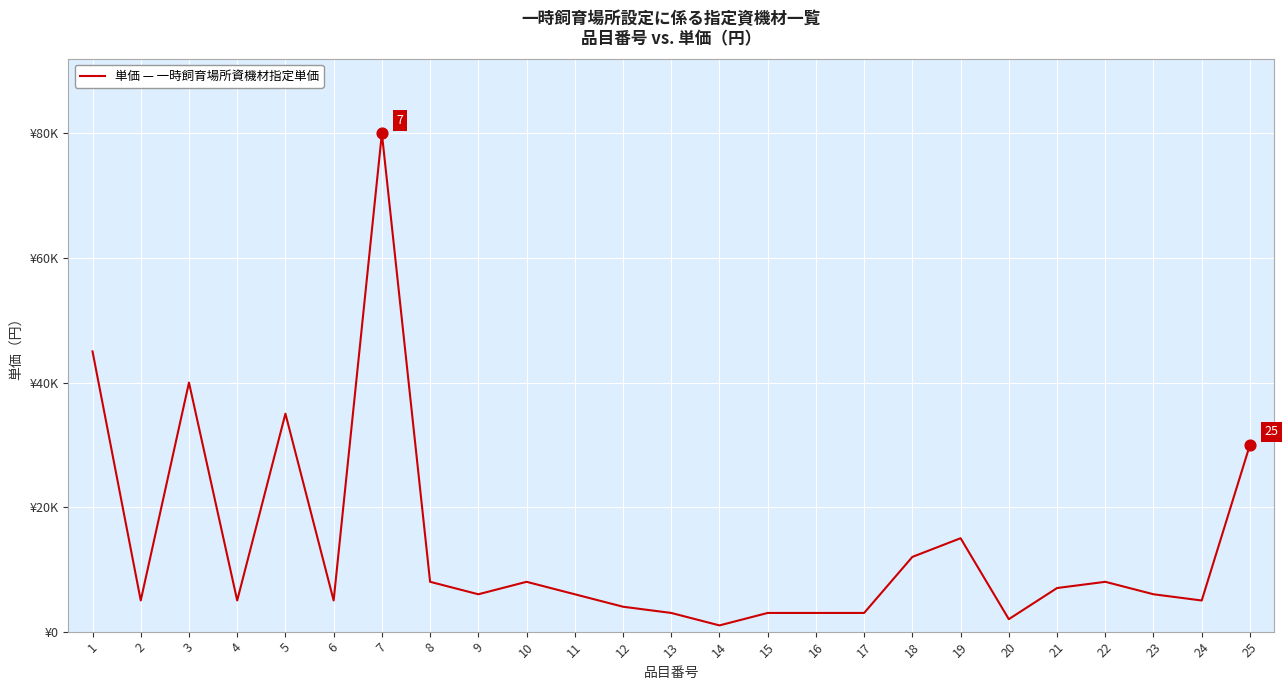

What is the change in value from 7 to 16?

-77000